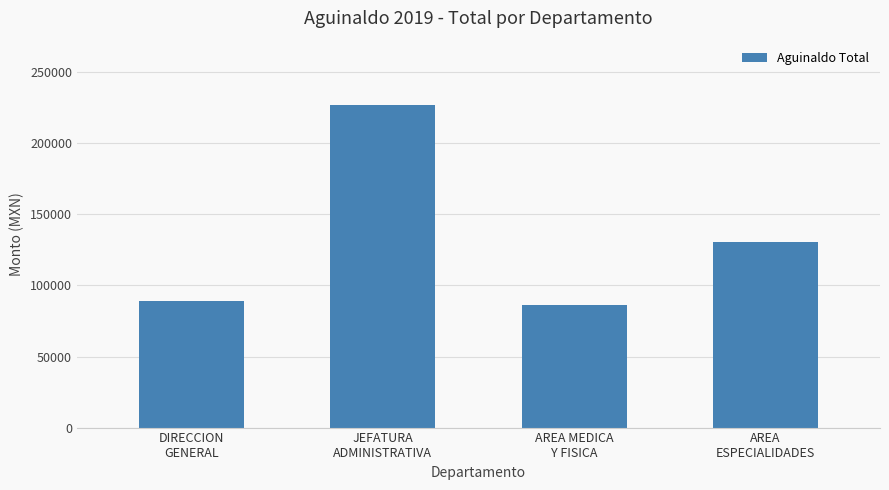

What is the label of the 4th bar from the right?

DIRECCION
GENERAL